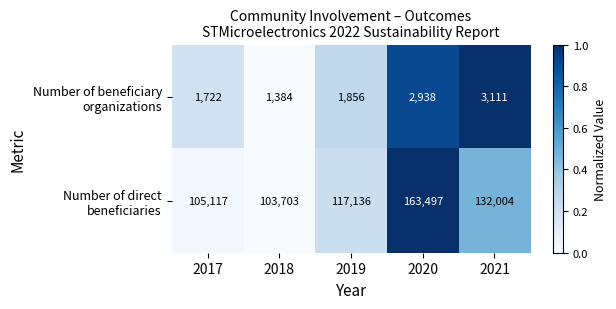

Which label corresponds to the smallest value in the chart?

2018